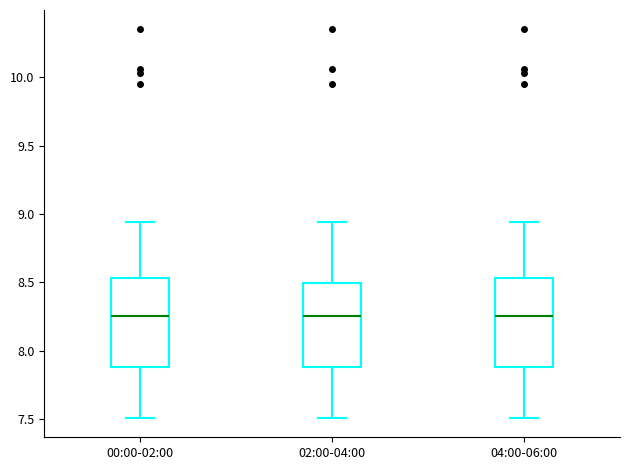

Reading left to right, transcribe this box plot: for each box, give where its median line is, the range the box spans, and where its two whiskers end, as read against the y-axis. The values are not printed on the chart, so give them approximately, as read against the axis.

00:00-02:00: median 8.25, box 7.90 to 8.55, whiskers 7.50 to 8.95
02:00-04:00: median 8.25, box 7.90 to 8.50, whiskers 7.50 to 8.95
04:00-06:00: median 8.25, box 7.90 to 8.55, whiskers 7.50 to 8.95